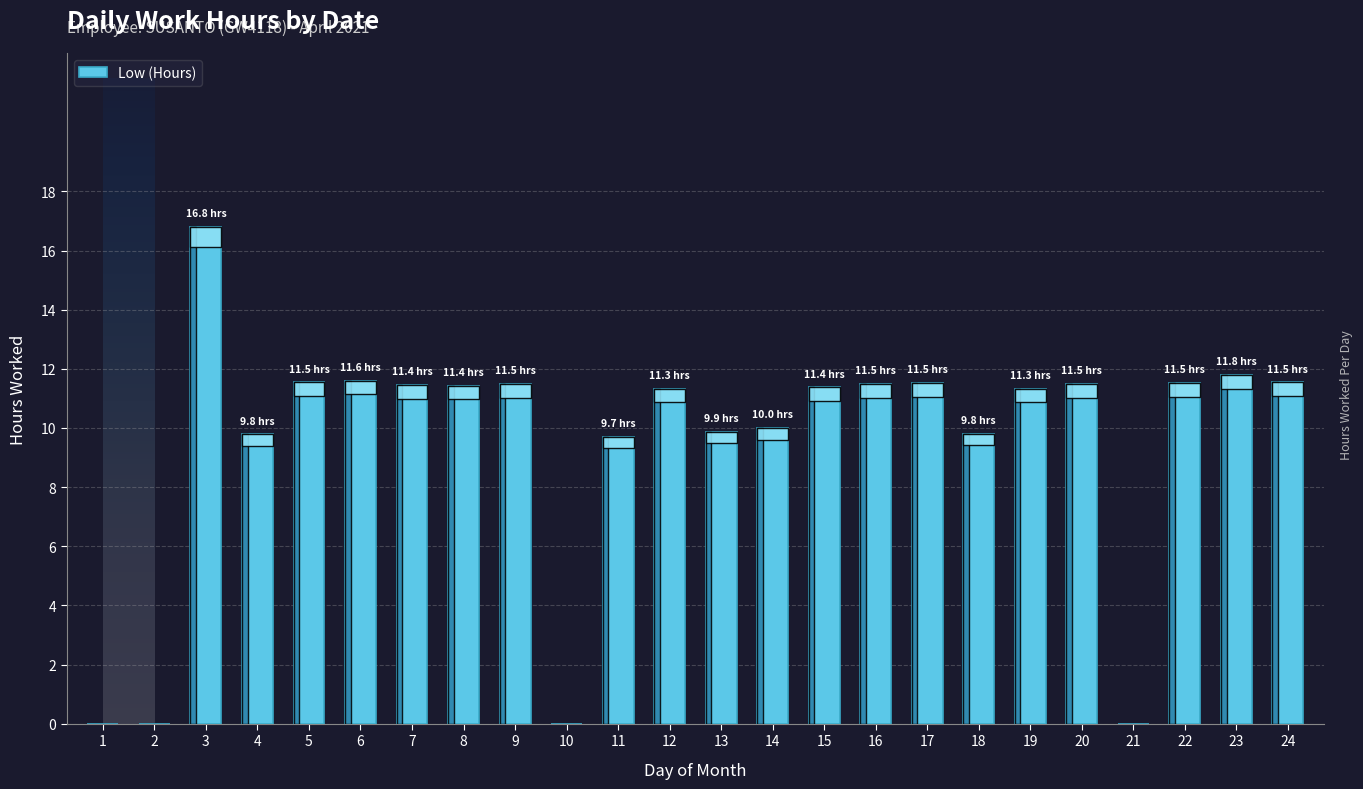

At which category does the chart reach its peak across all series?

3